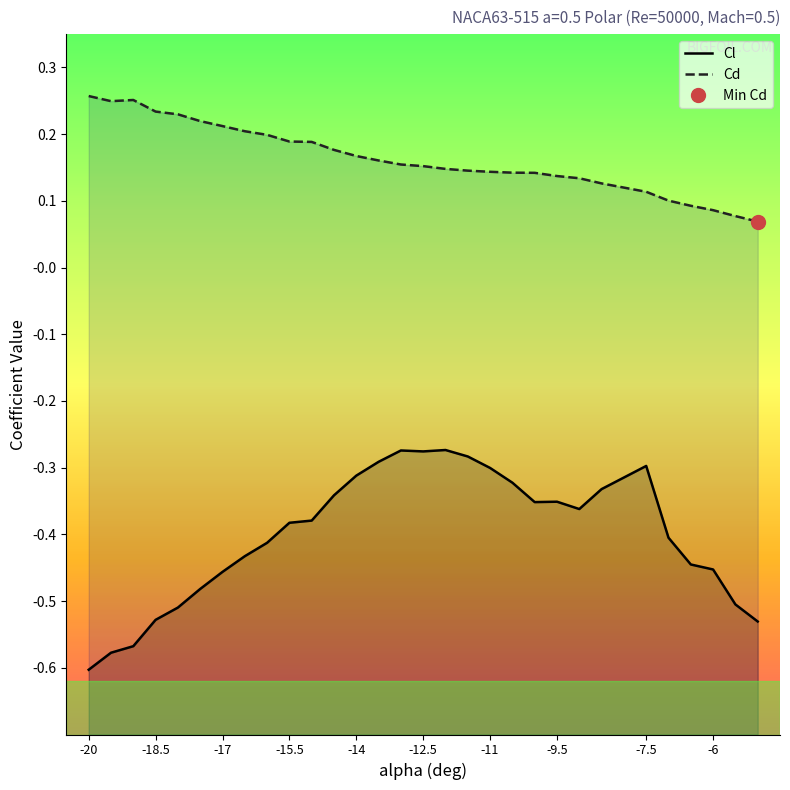

Reading left to right, what are all the values shown in this chart?

Cl: -0.6	-0.6	-0.6	-0.5	-0.5	-0.5	-0.5	-0.4	-0.4	-0.4	-0.4	-0.3	-0.3	-0.3	-0.3	-0.3	-0.3	-0.3	-0.3	-0.3	-0.4	-0.4	-0.4	-0.3	-0.3	-0.4	-0.4	-0.5	-0.5	-0.5
Cd: 0.3	0.2	0.3	0.2	0.2	0.2	0.2	0.2	0.2	0.2	0.2	0.2	0.2	0.2	0.2	0.2	0.1	0.1	0.1	0.1	0.1	0.1	0.1	0.1	0.1	0.1	0.1	0.1	0.1	0.1